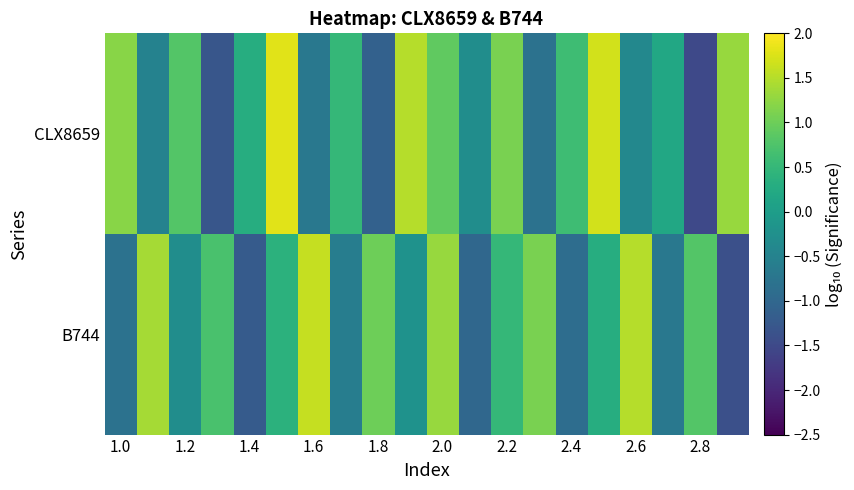

Reading left to right, what are all the values shown in this chart?

CLX8659: 1.2	-0.5	0.8	-1.3	0.3	1.8	-0.7	0.5	-1.1	1.5	0.9	-0.3	1.1	-0.8	0.6	1.7	-0.4	0.2	-1.5	1.3
B744: -0.8	1.4	-0.3	0.7	-1.2	0.4	1.6	-0.6	1.0	-0.2	1.3	-1.0	0.5	1.1	-0.9	0.3	1.5	-0.7	0.8	-1.4